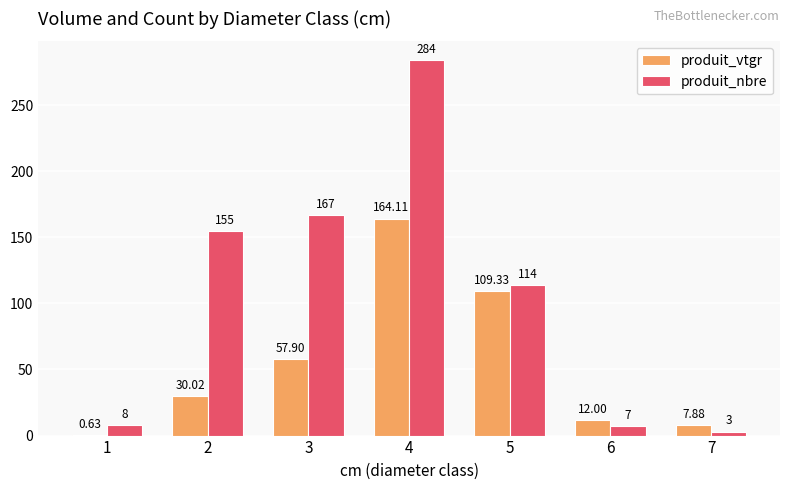

What is the sum of all produit_nbre values?

738.0